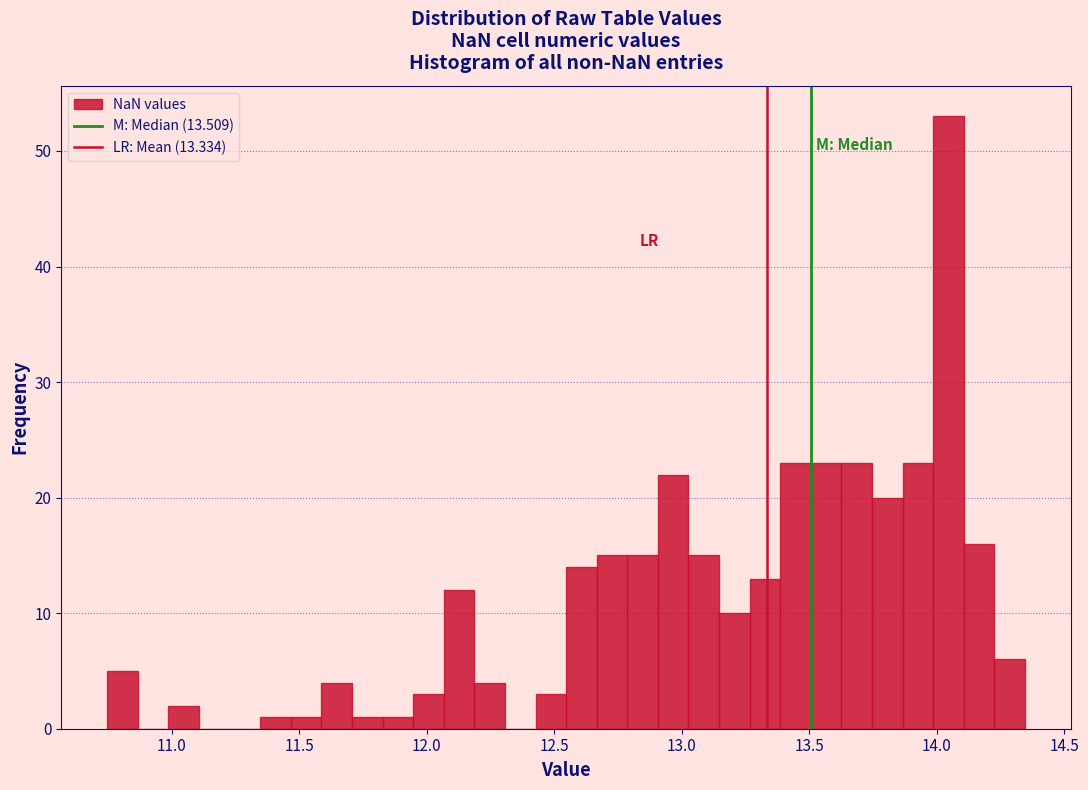

Around what value on the x-axis is the tallest bar? Give the approximate position of its centre, as read against the axis.

14.05